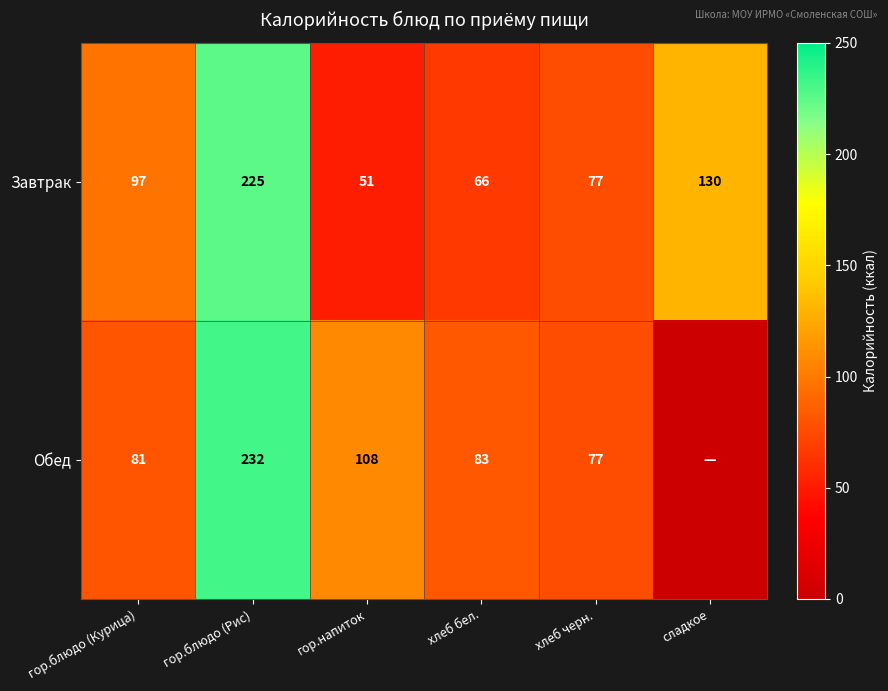

What is the highest value of the Завтрак series?

225